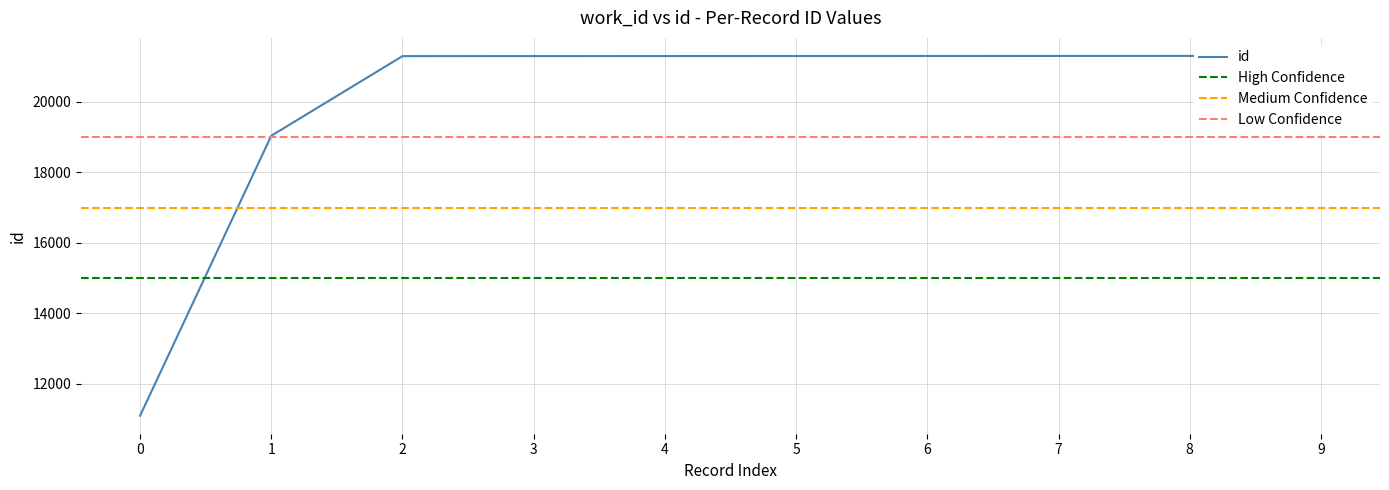

Which has a higher value, 4 or 8?

8